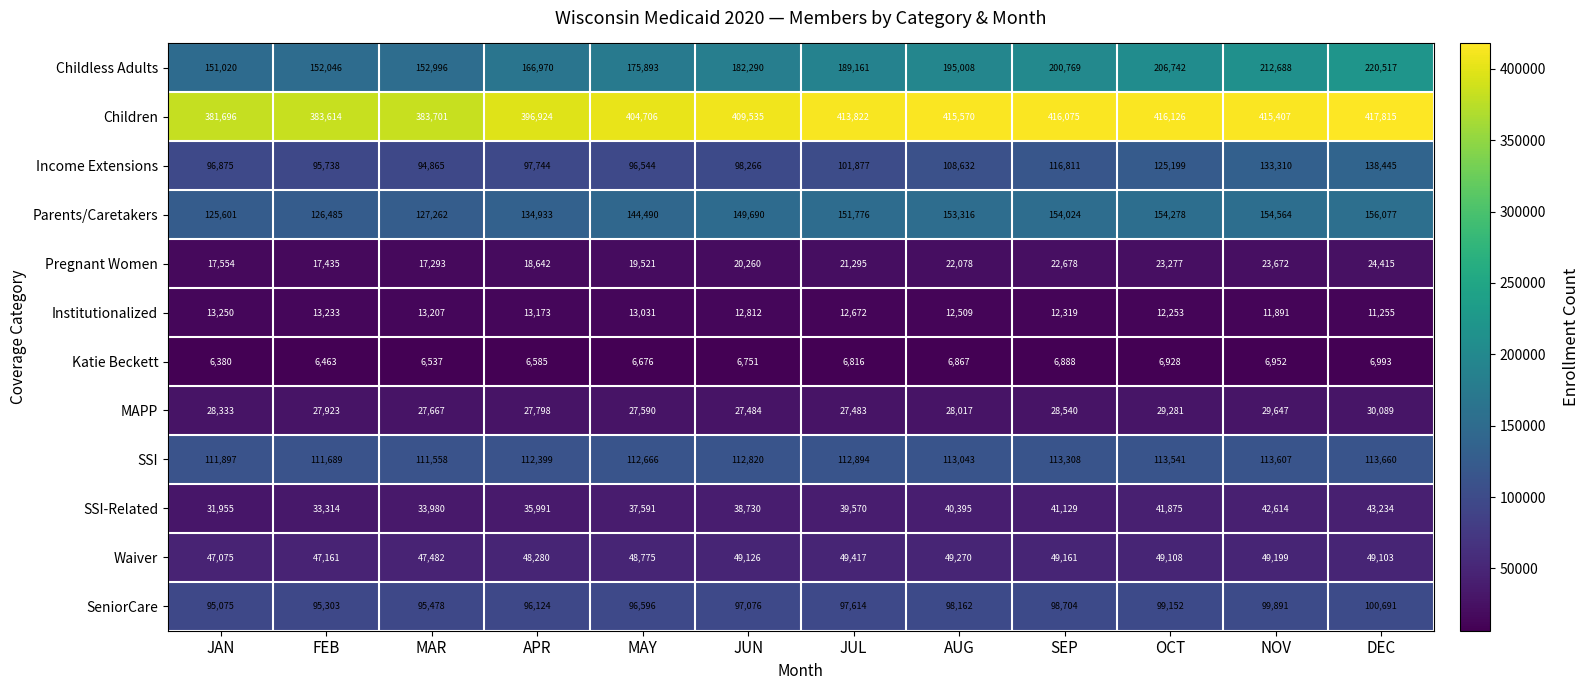

Is it true that Income Extensions equals 181885 at NOV?

False